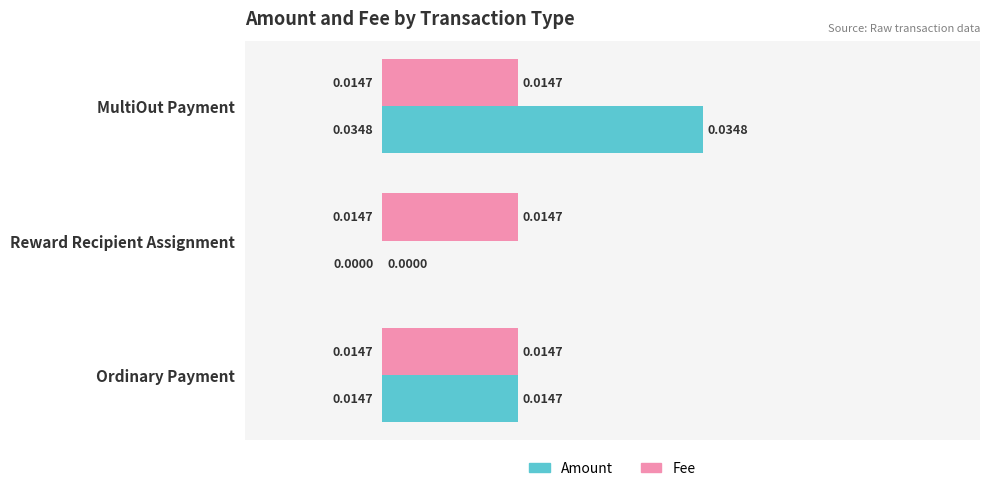

At which label is Amount closest to 0?

Reward Recipient Assignment